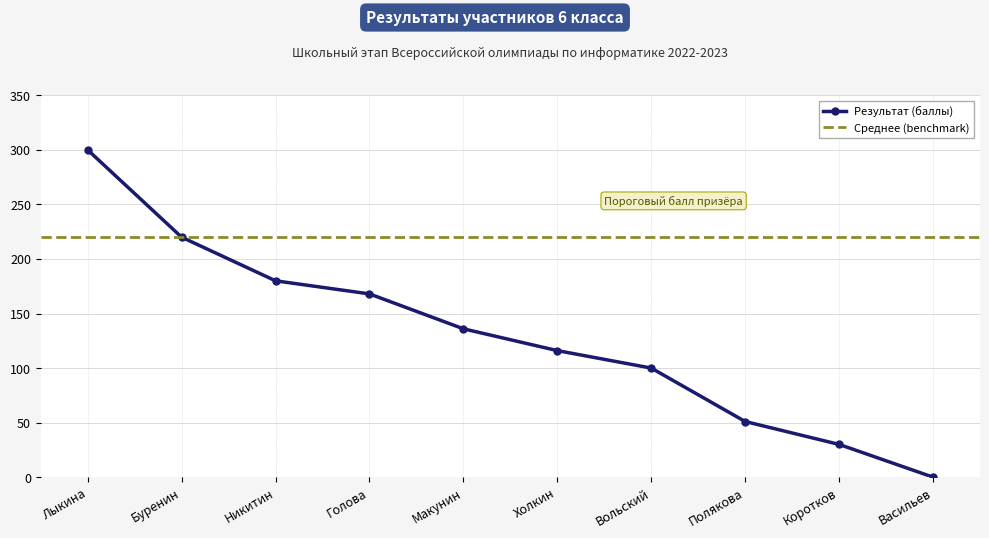

What is the difference between the maximum and second lowest values?

270